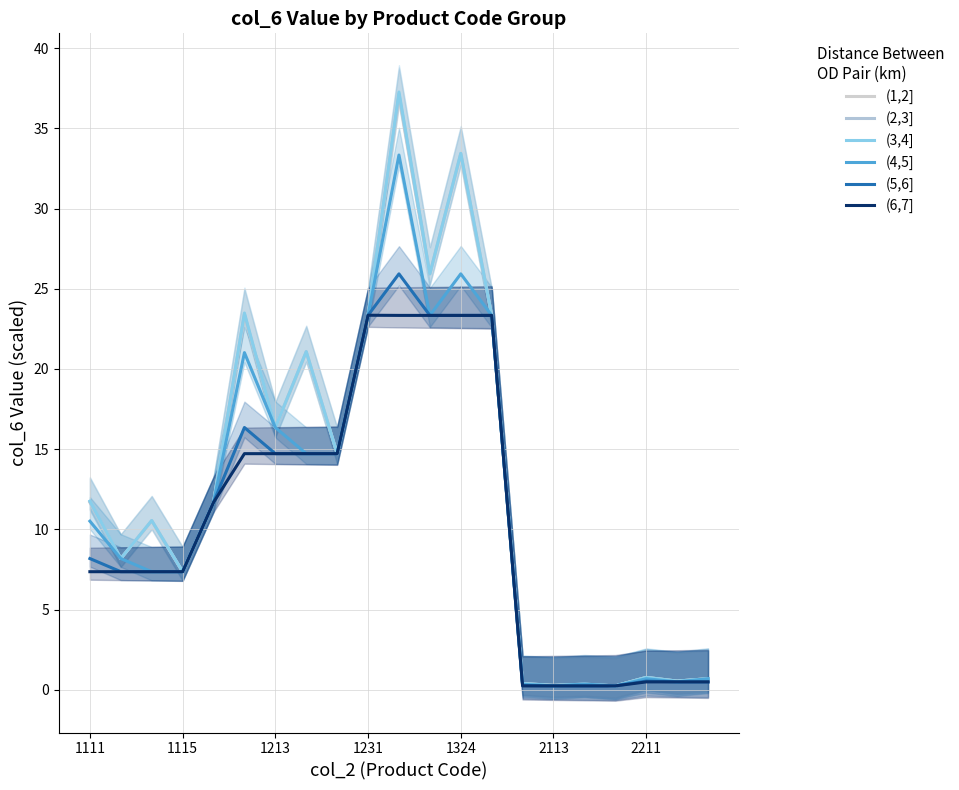

What is the total value across all series at 1115?

47.4